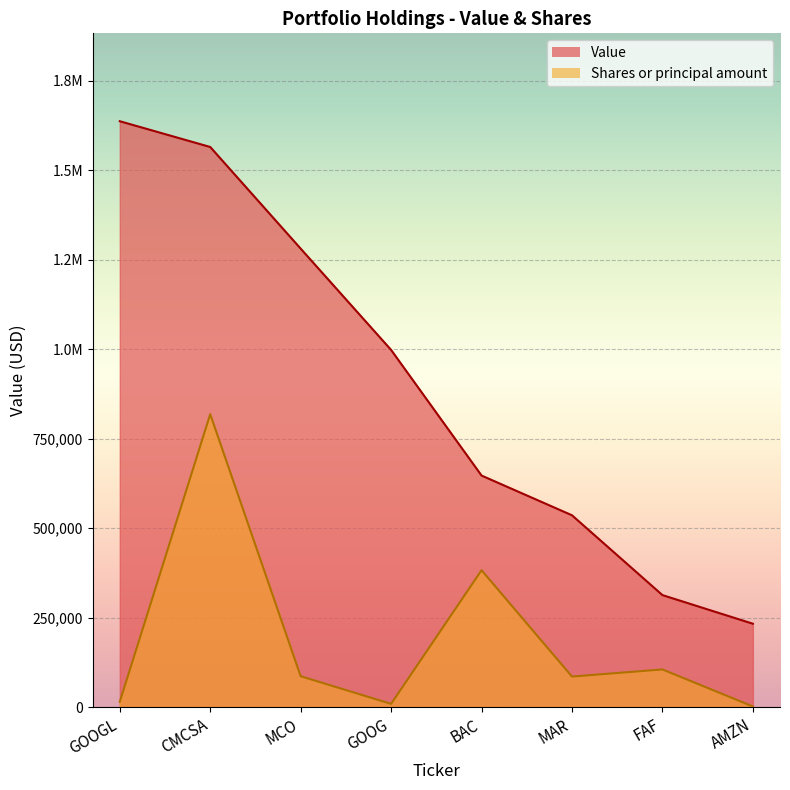

Is the value of Value at CMCSA greater than the value of Shares or principal amount at MAR?

Yes